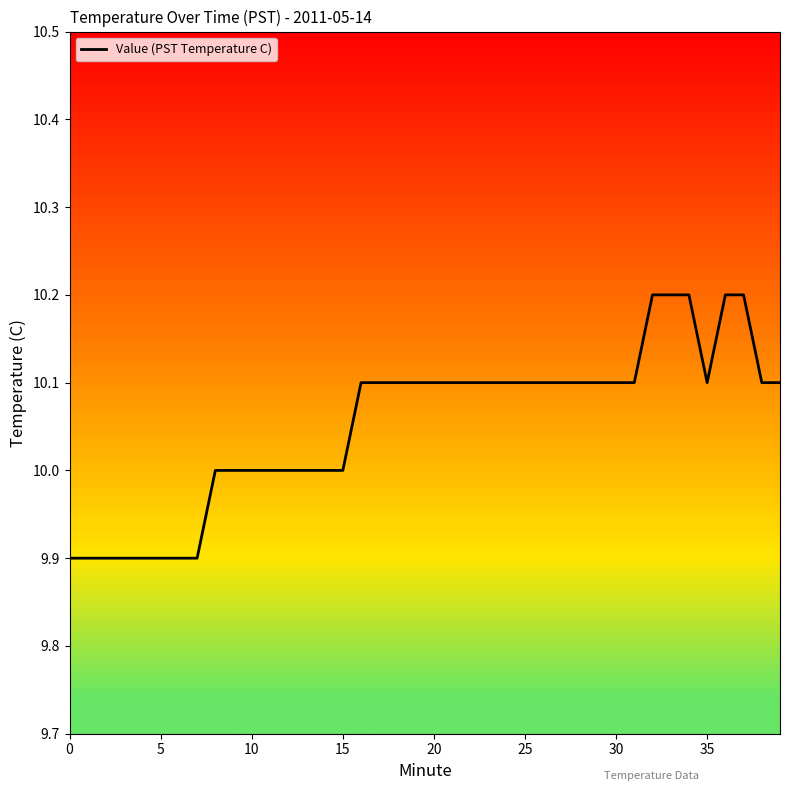

What is the greatest value displayed?

10.2